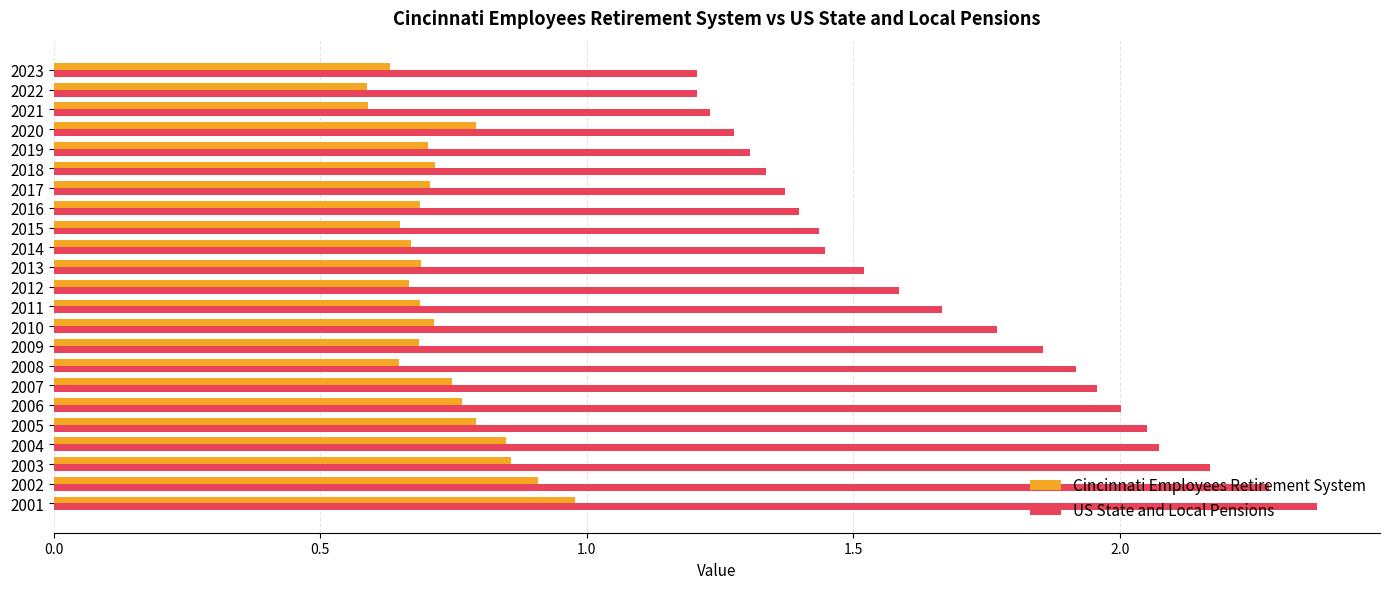

Which series has the largest range (max minus min)?

US State and Local Pensions